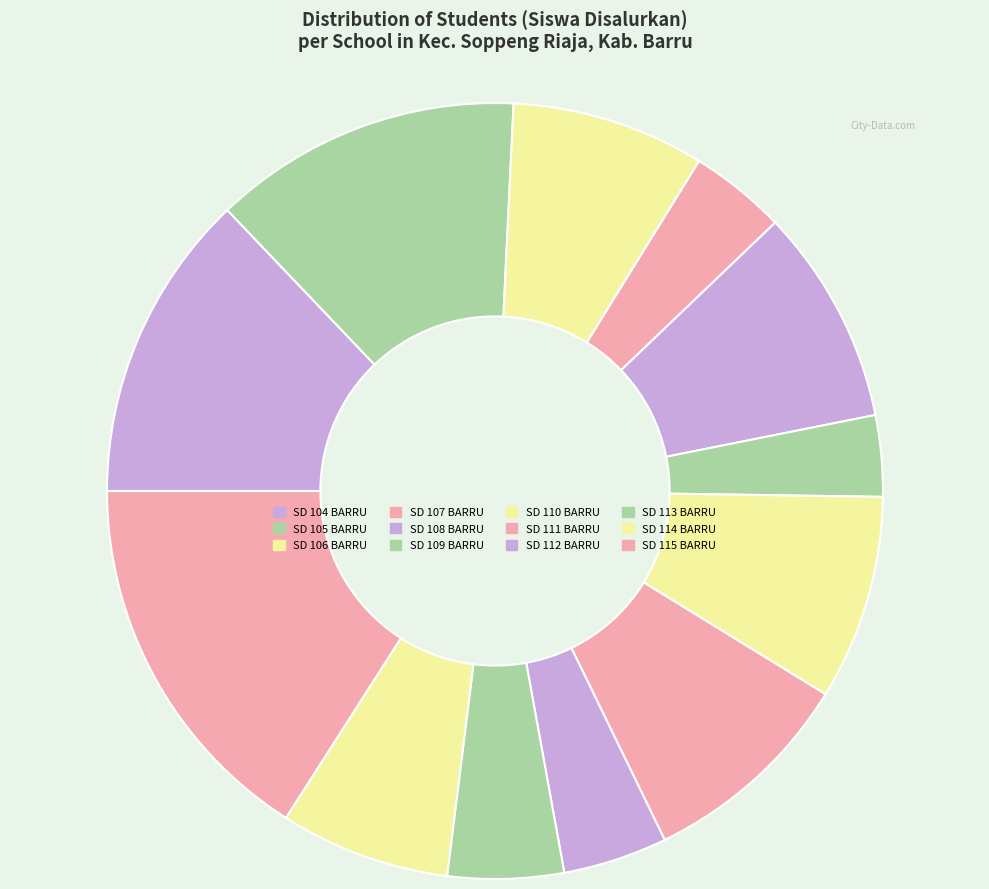

Is there any slice that represents more than half of the pie?

No